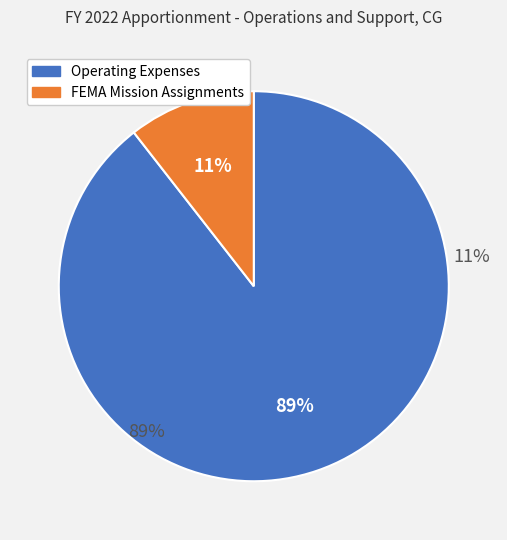

What is the change in value from Operating Expenses to FEMA Mission Assignments?

-374210613